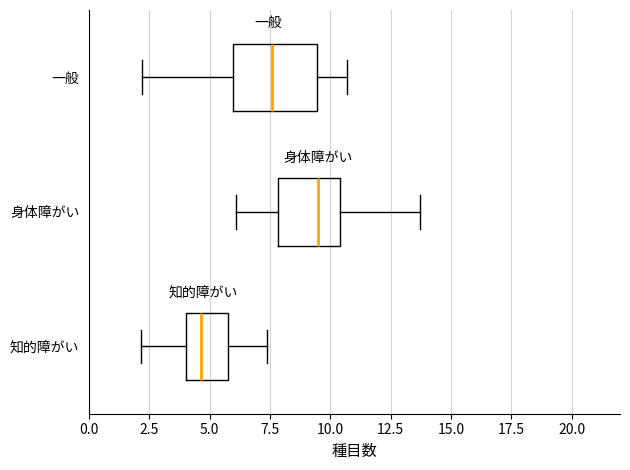

Which box's median line is the furthest to the left?

知的障がい